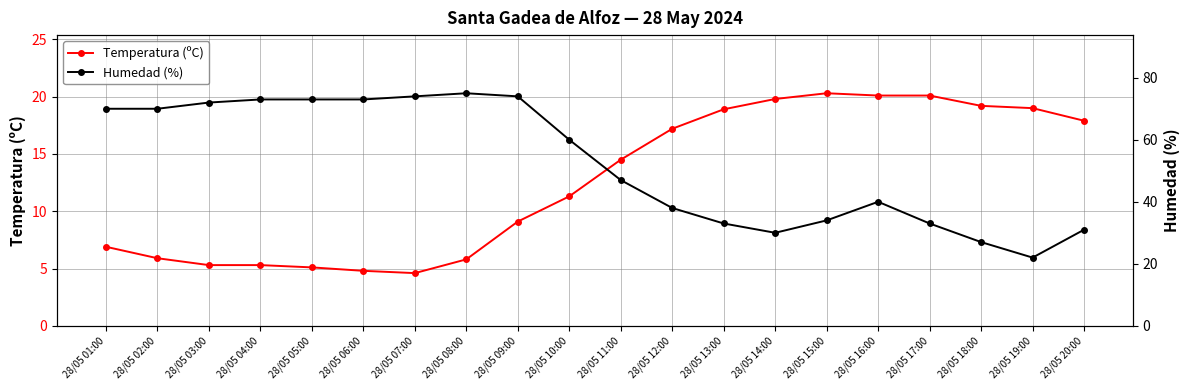

At which label is Temperatura (ºC) closest to 12?

28/05 10:00